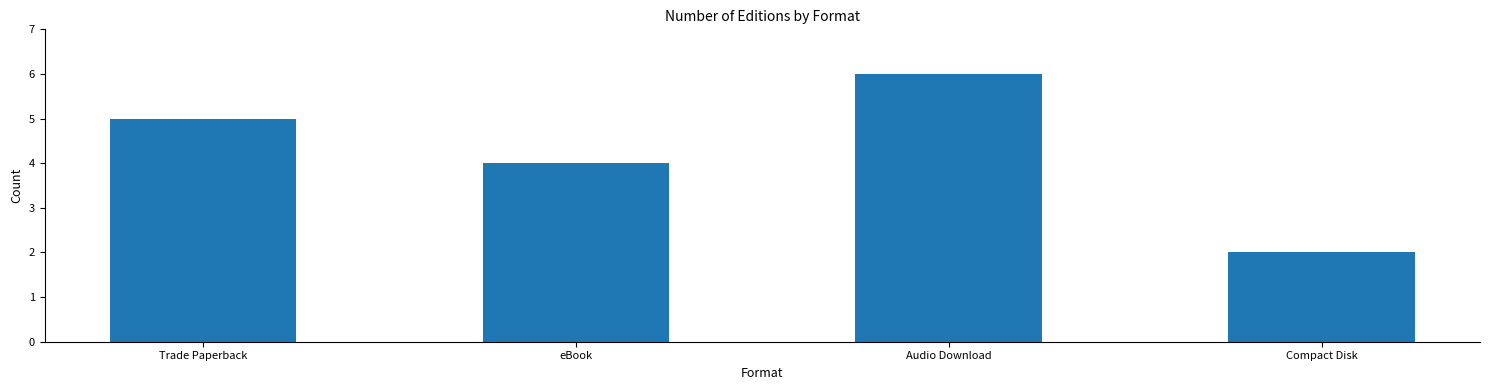

What is the maximum value shown in the chart?

6